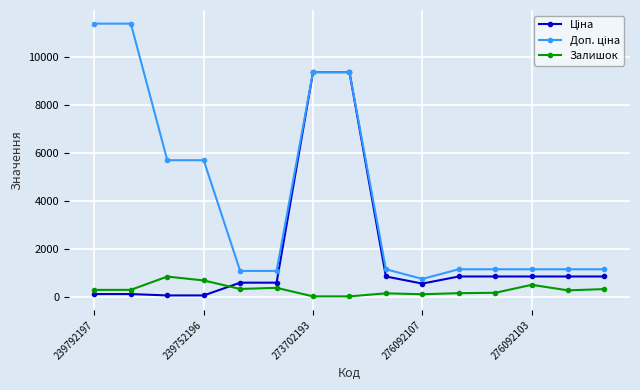

What is the greatest value displayed?

11410.0